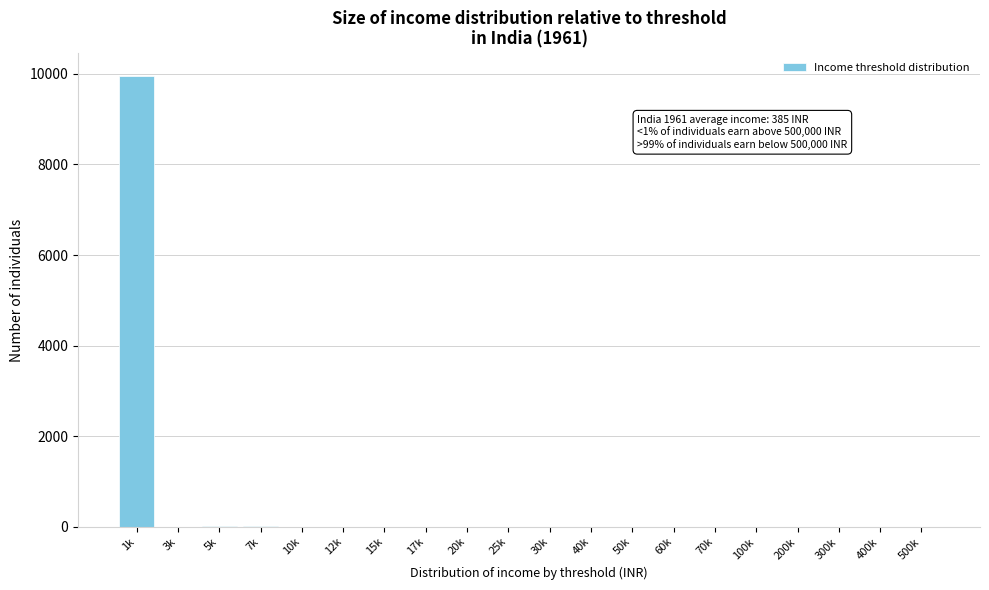

Which category has the highest value across all series?

1k